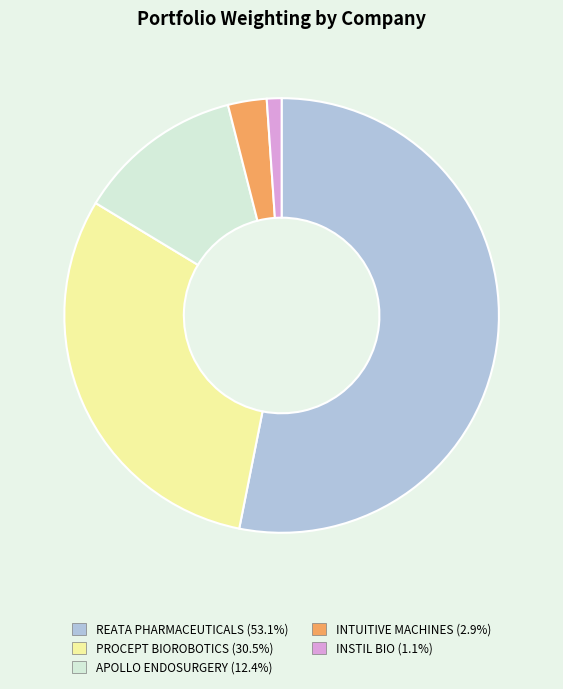

Is there any slice that represents more than half of the pie?

Yes